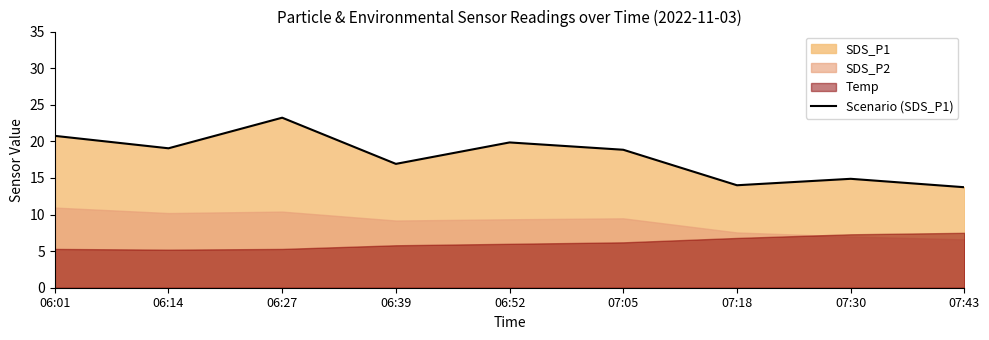

What is the label of the 9th point from the right?

06:01